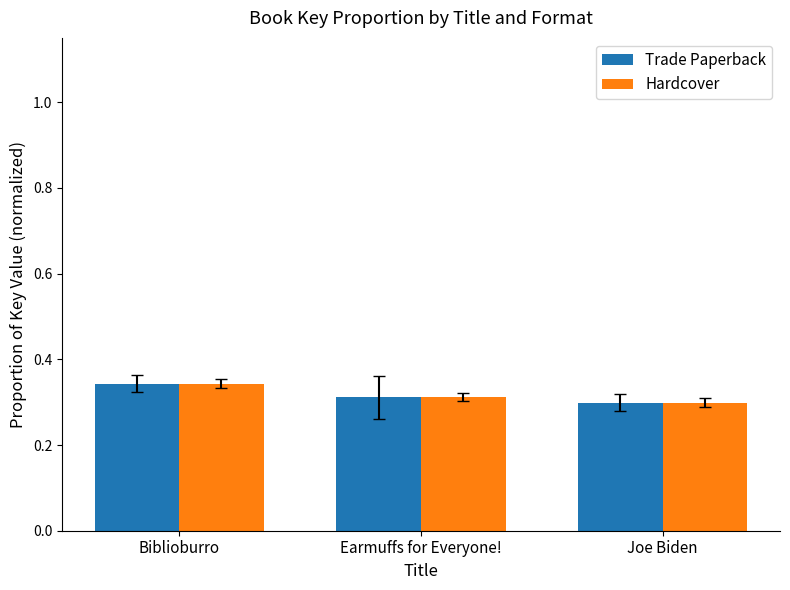

How many distinct data groups are displayed?

2